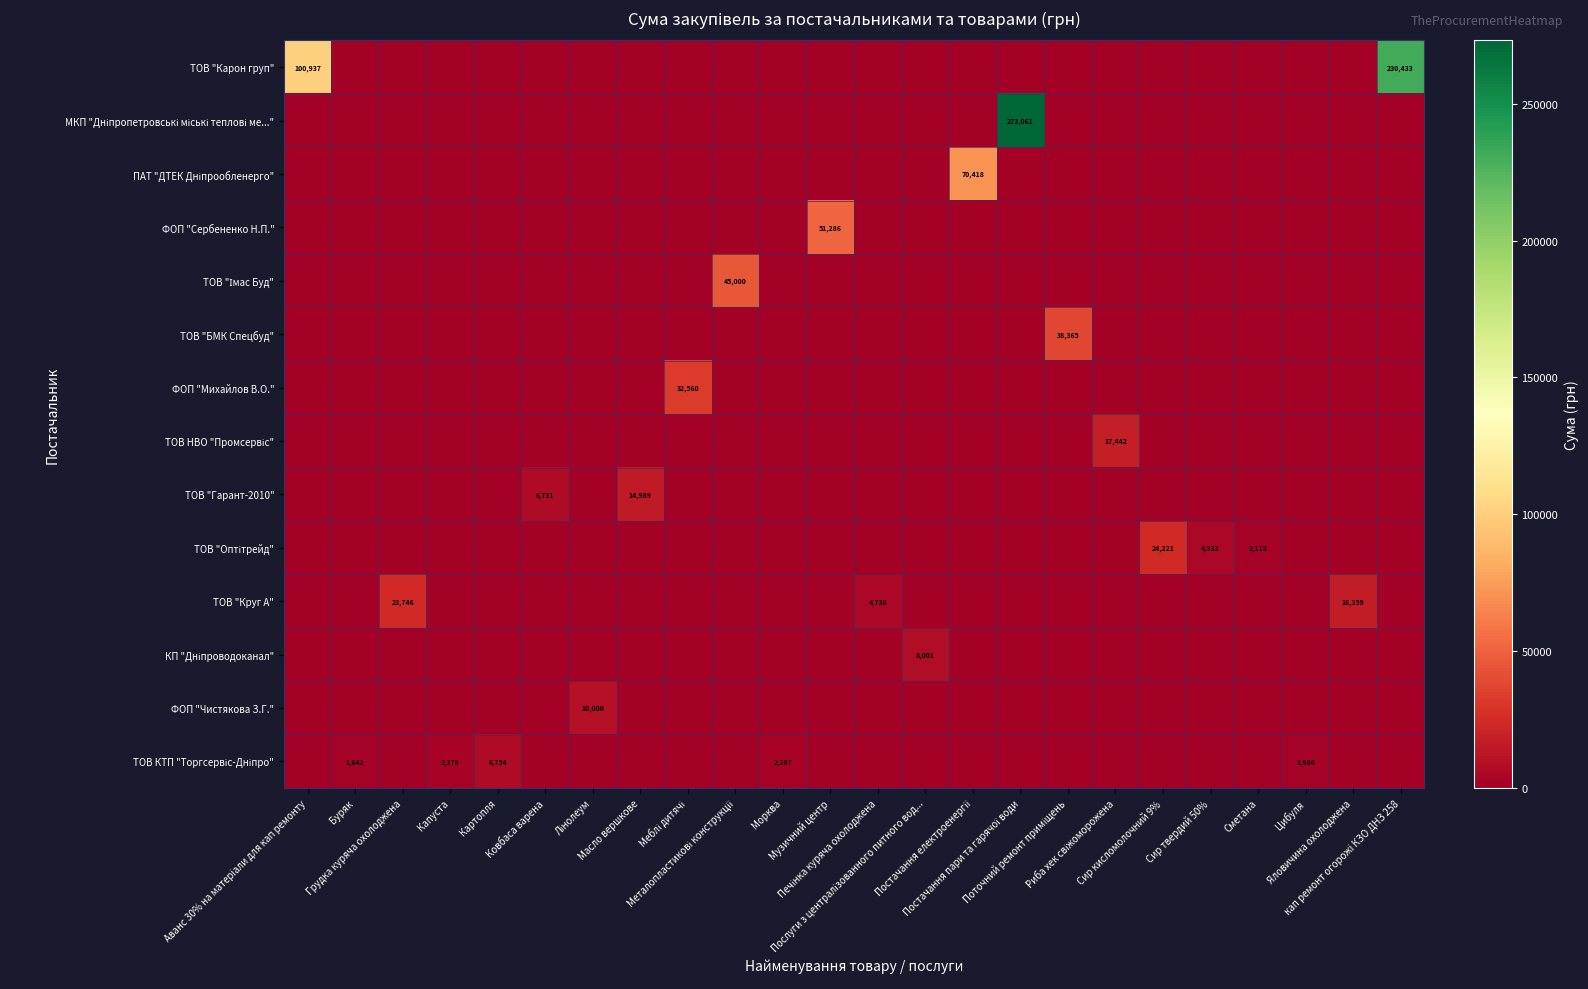

Count the number of categories in the chart.

24